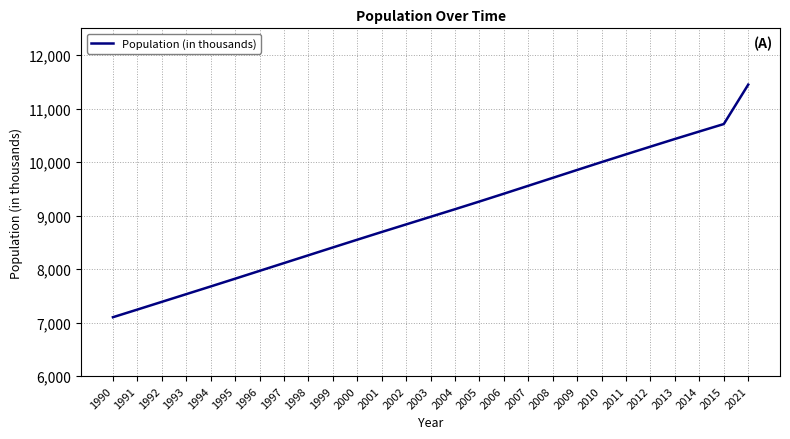

What is the approximate value at 2006, to the nearest 10?

9410